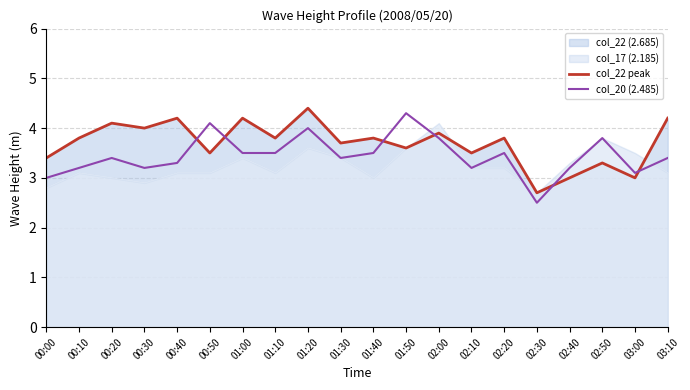

What is the difference between the highest and lowest values at 02:40?

0.2